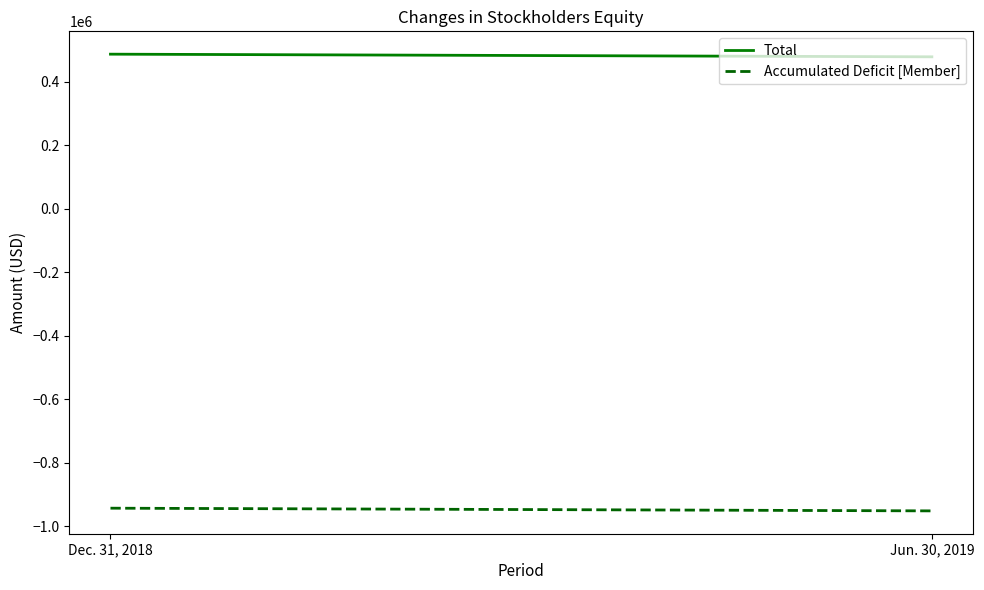

Rank the series by their maximum value, from lowest to highest.

Accumulated Deficit [Member], Total